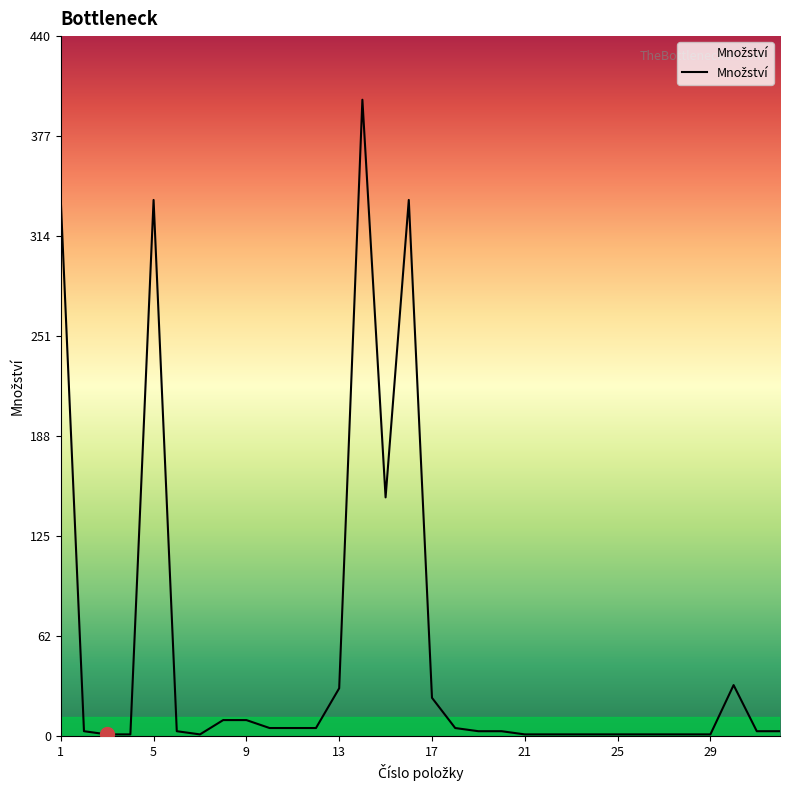

What is the greatest value displayed?

400